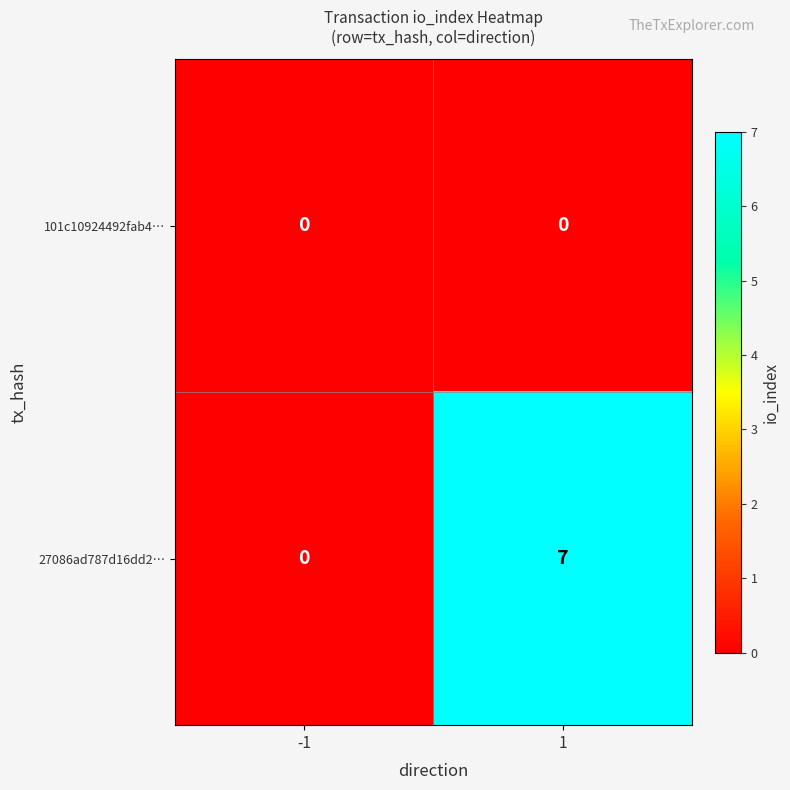

The value of 101c10924492fab4… at 1 is 0. True or false?

True